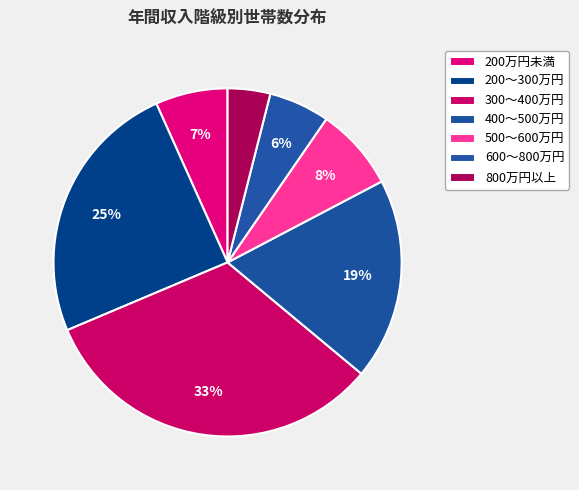

How many segments does this pie chart have?

7